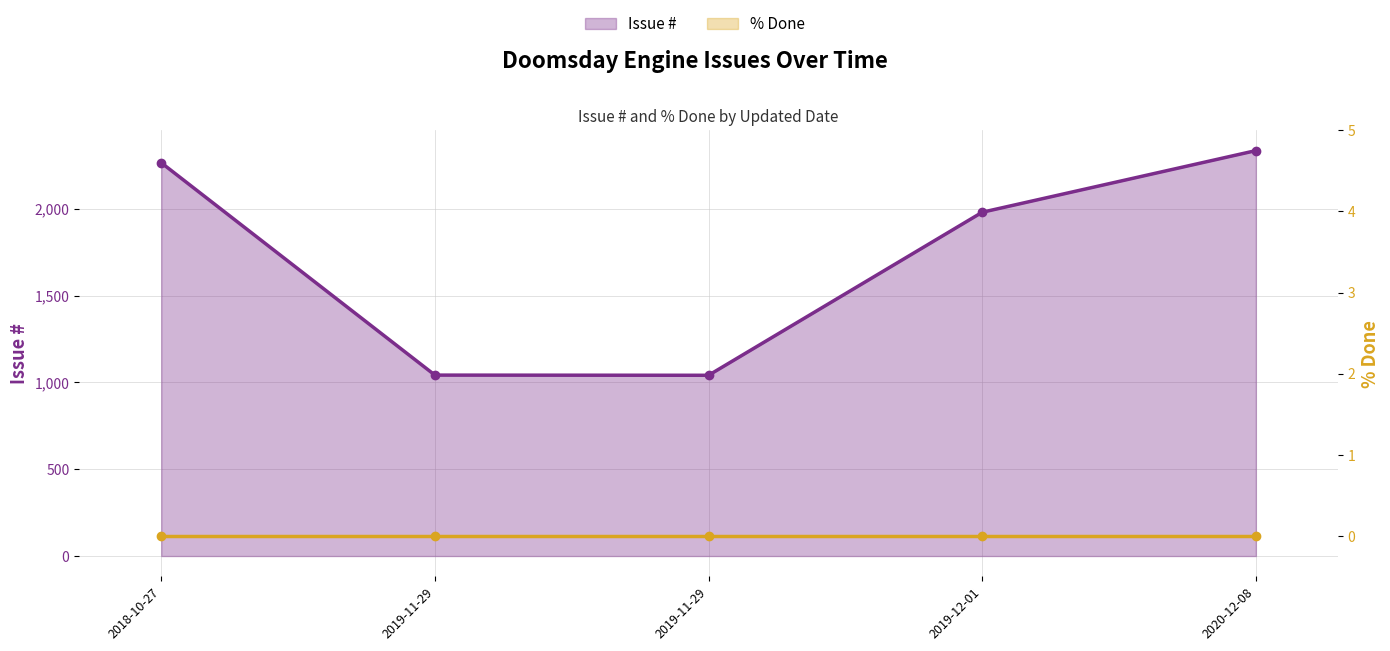

Reading right to left, what are all the values shown in this chart?

2335	1980	1041	1042	2265